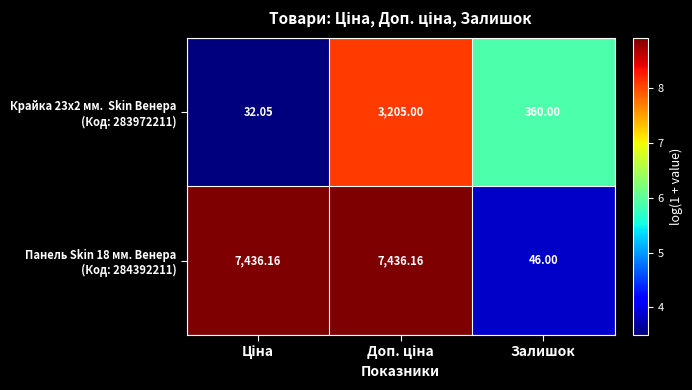

How many distinct data groups are displayed?

2